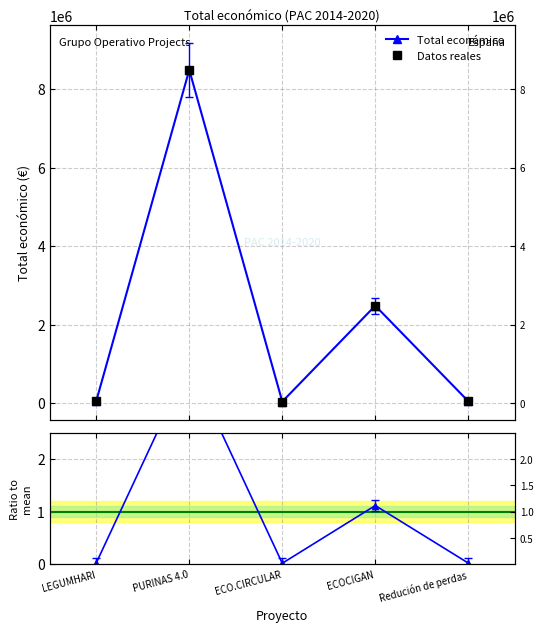

Rank the categories by Ratio to mean value from lowest to highest.

ECO.CIRCULAR, Redución de perdas, LEGUMHARI, ECOCIGAN, PURINAS 4.0